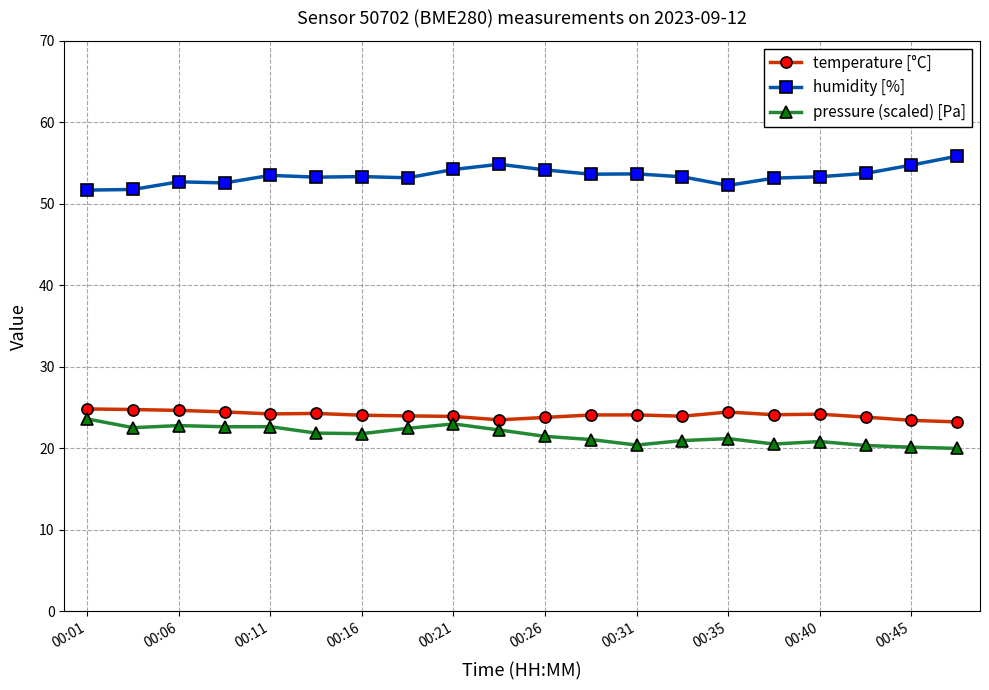

True or false: pressure (scaled) [Pa] and humidity [%] intersect in this chart.

False